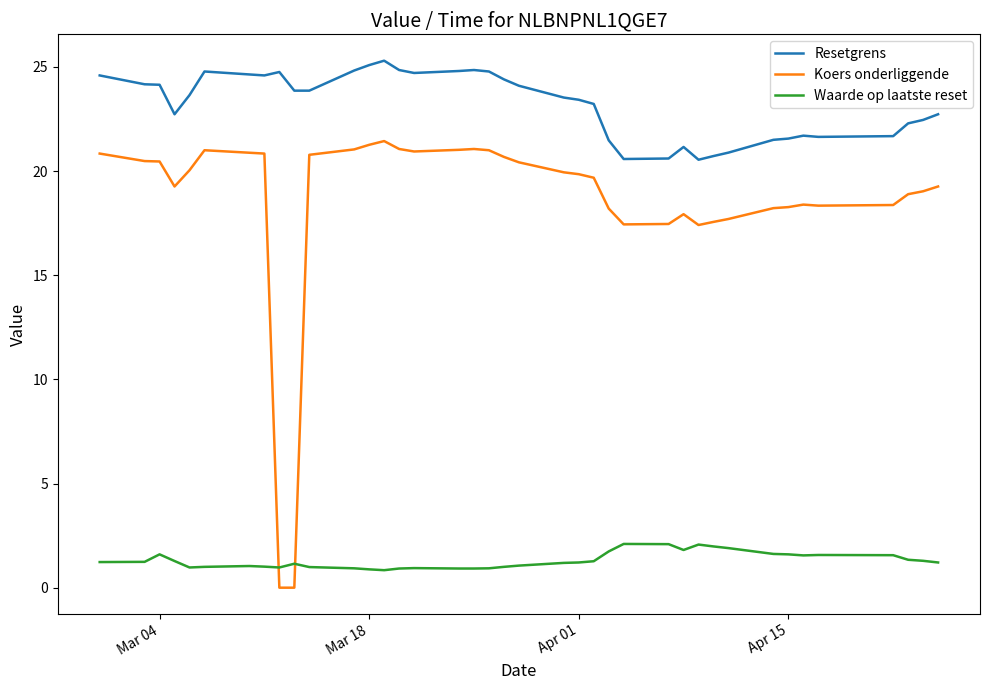

How many times do Koers onderliggende and Waarde op laatste reset cross each other?

2